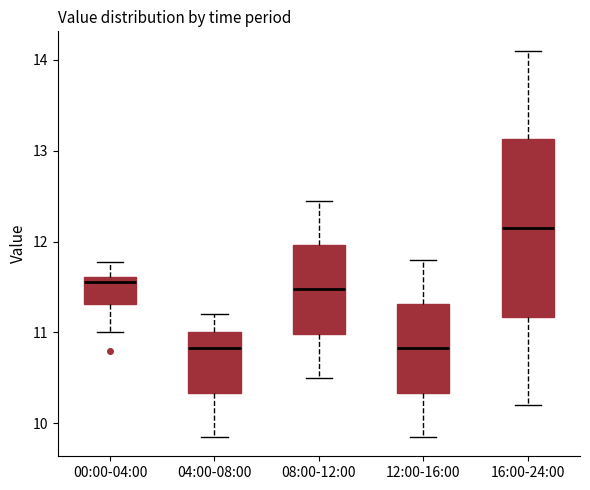

Reading left to right, transcribe this box plot: for each box, give where its median line is, the range the box spans, and where its two whiskers end, as read against the y-axis. The values are not printed on the chart, so give them approximately, as read against the axis.

00:00-04:00: median 11.6 (just below the box's upper edge), box 11.3 to 11.6, whiskers 11.0 to 11.8
04:00-08:00: median 10.8, box 10.3 to 11.0, whiskers 9.9 to 11.2
08:00-12:00: median 11.5, box 11.0 to 12.0, whiskers 10.5 to 12.5
12:00-16:00: median 10.8, box 10.3 to 11.3, whiskers 9.9 to 11.8
16:00-24:00: median 12.2, box 11.2 to 13.1, whiskers 10.2 to 14.1